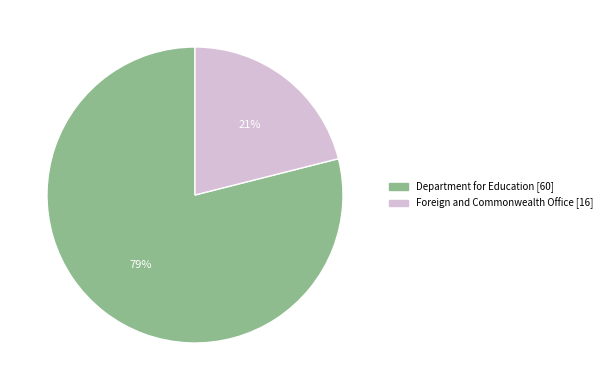

To the nearest percent, what is the difference between the Foreign and Commonwealth Office and Department for Education slice percentages?

58%